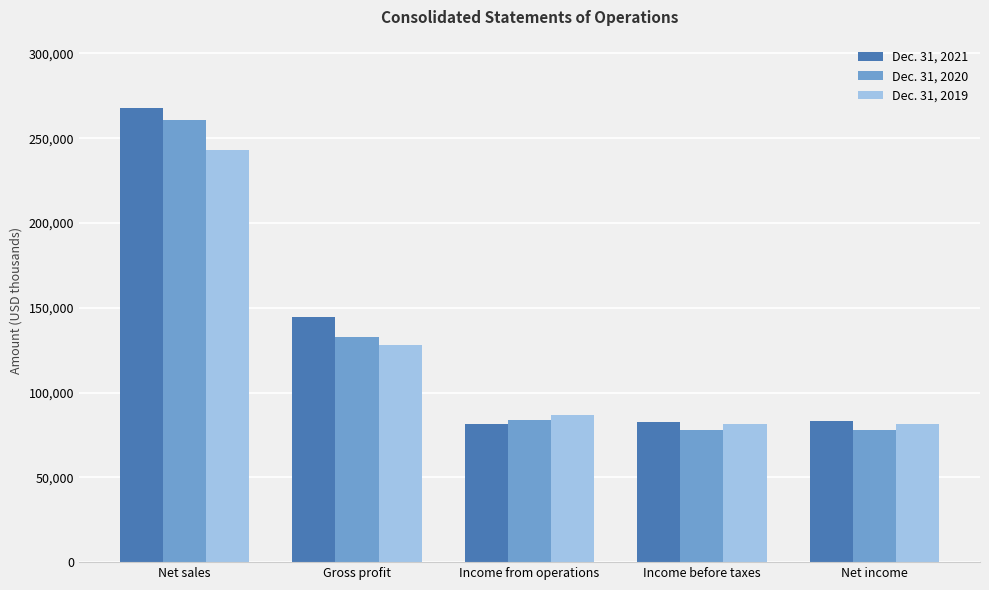

At how many categories does at least one series exceed 263547?

1